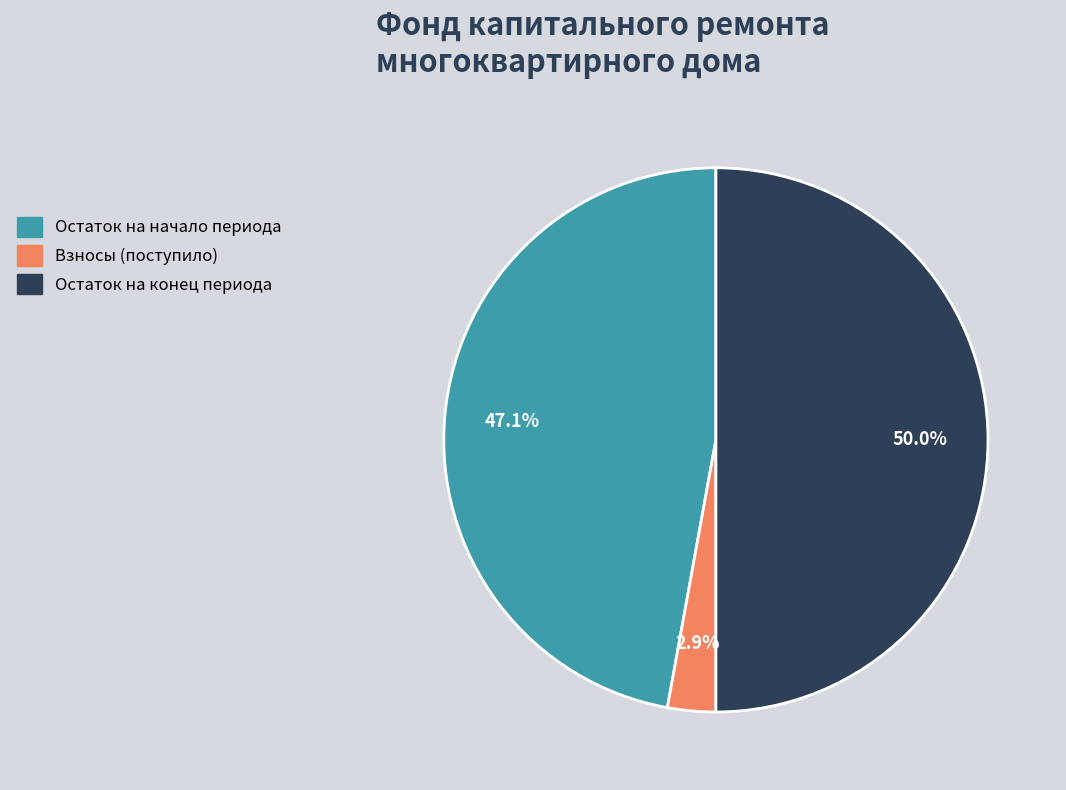

Which category has the biggest portion of the pie?

Остаток на конец периода